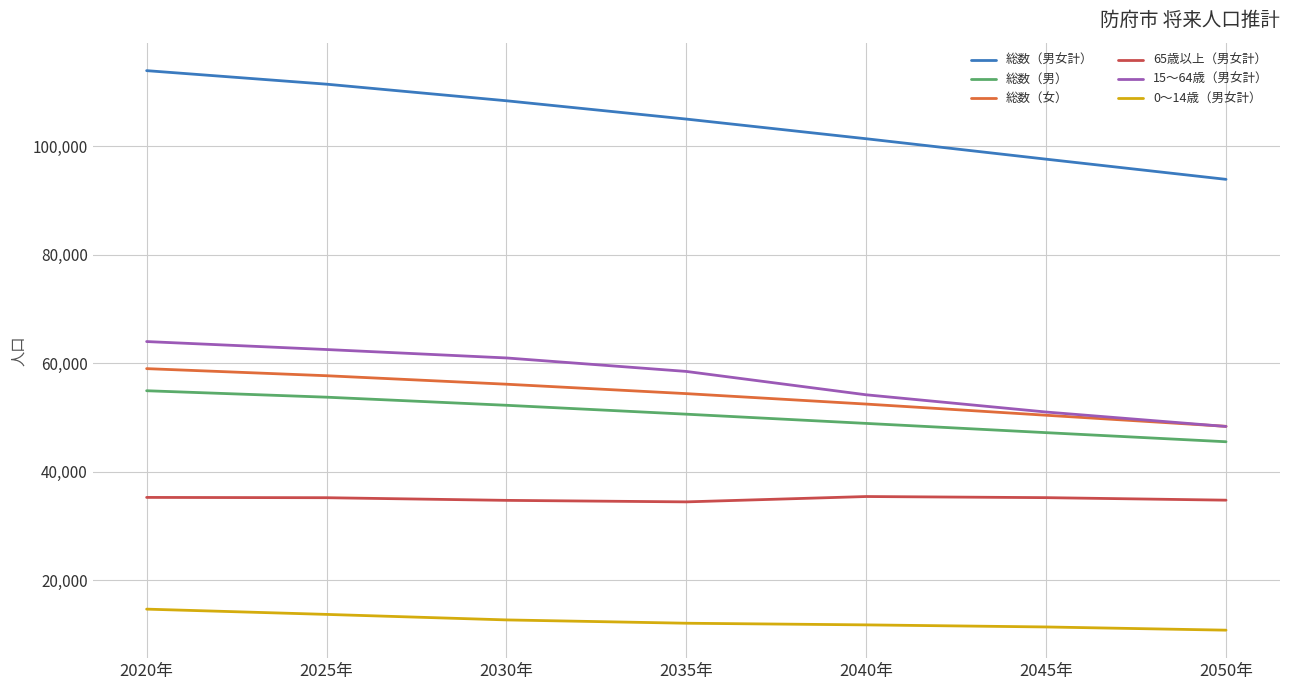

What is the greatest value displayed?

113979